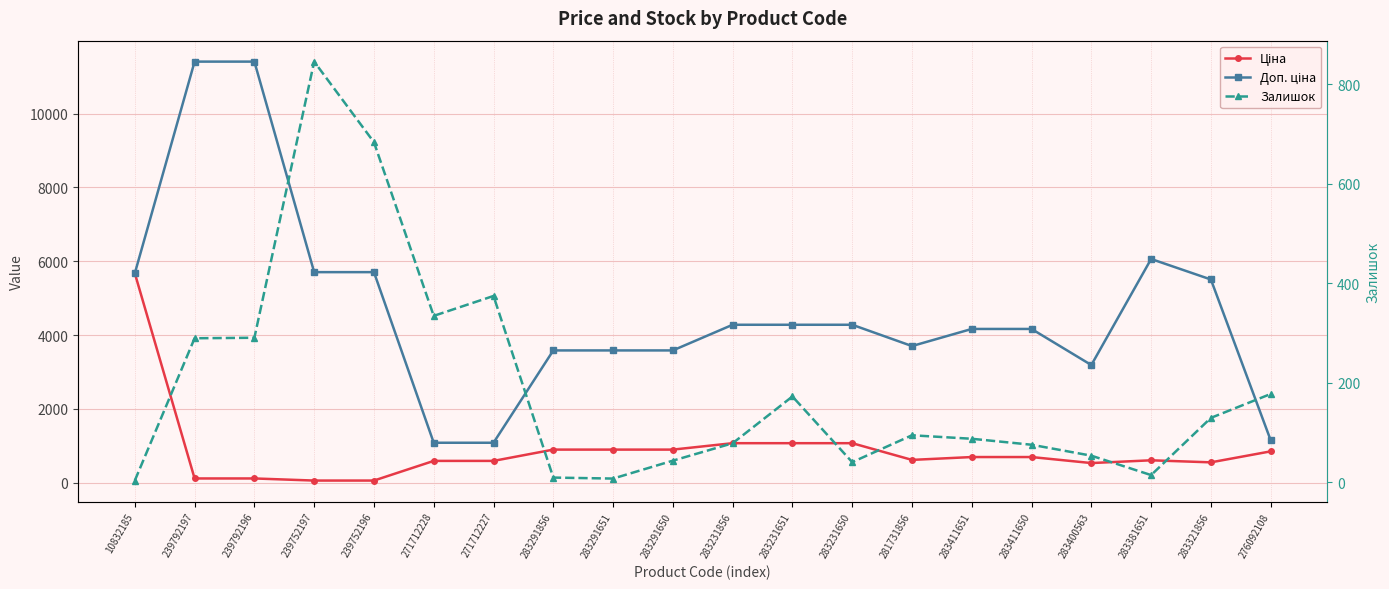

Where is the first local maximum for Ціна?

283381651